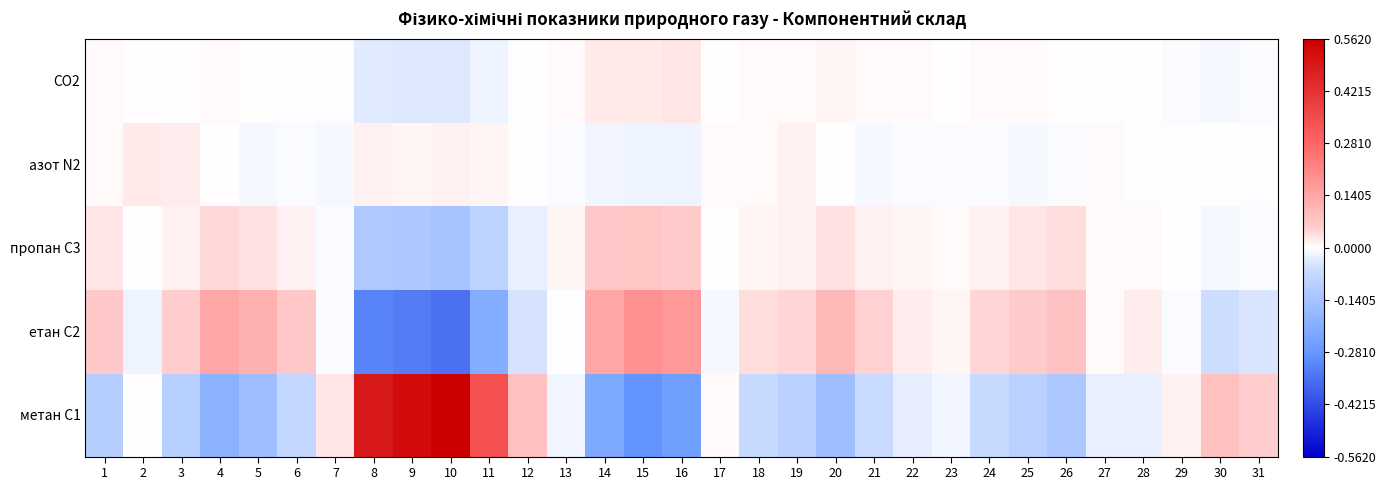

How many series are shown in this chart?

5